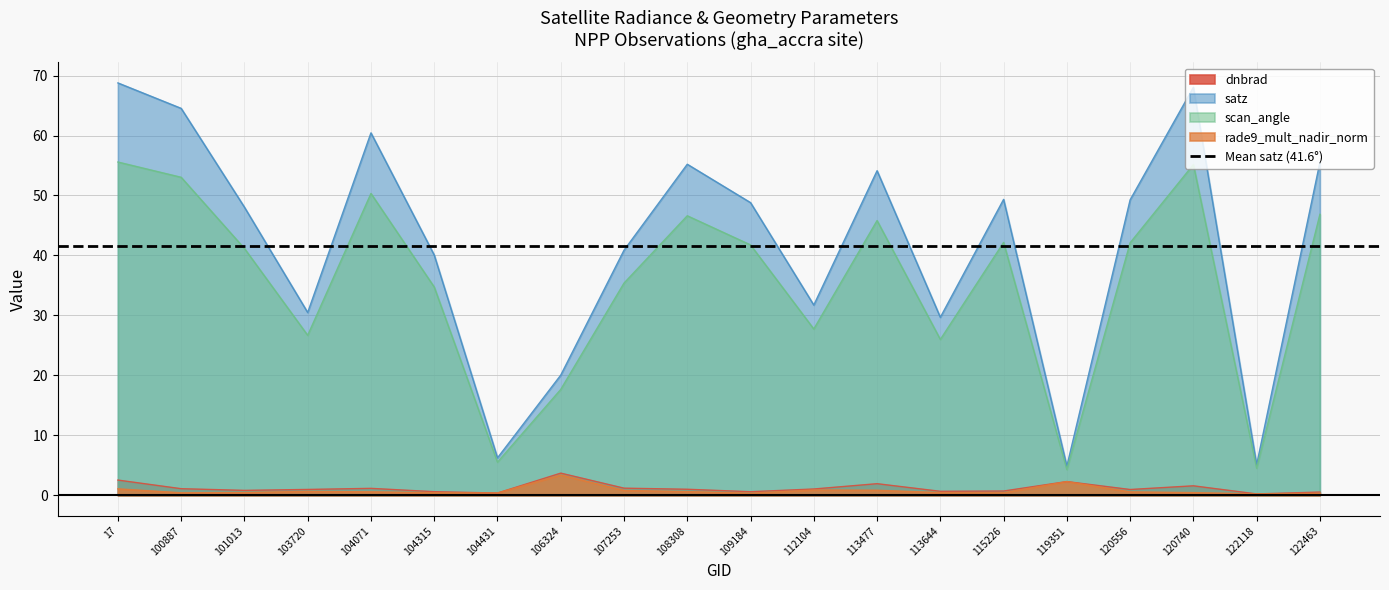

What is the sum of the dnbrad values at 120556 and 119351?

3.3